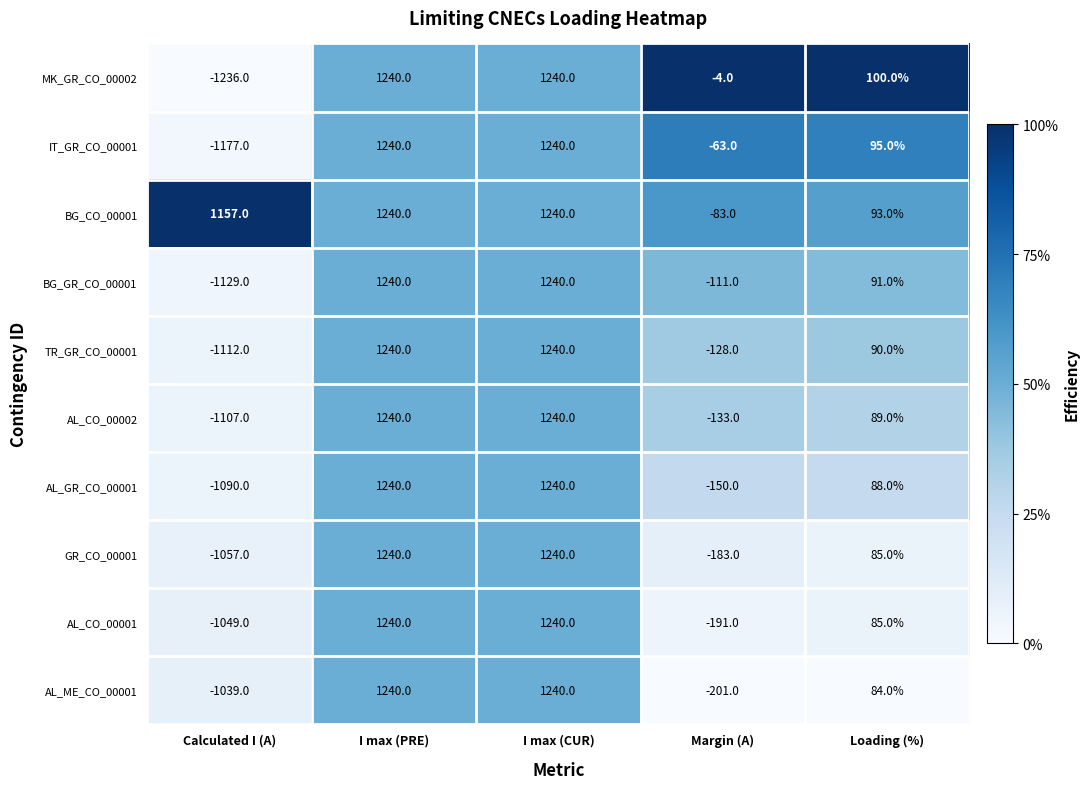

What is the difference between the second highest and second lowest values in the AL_ME_CO_00001 series?

1441